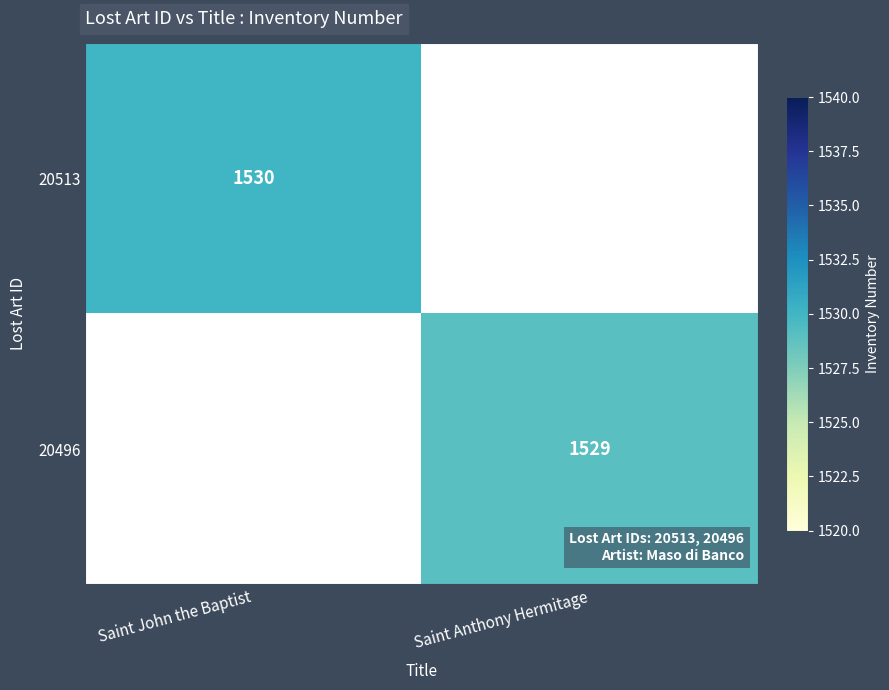

What is the smallest value displayed?

1529.0